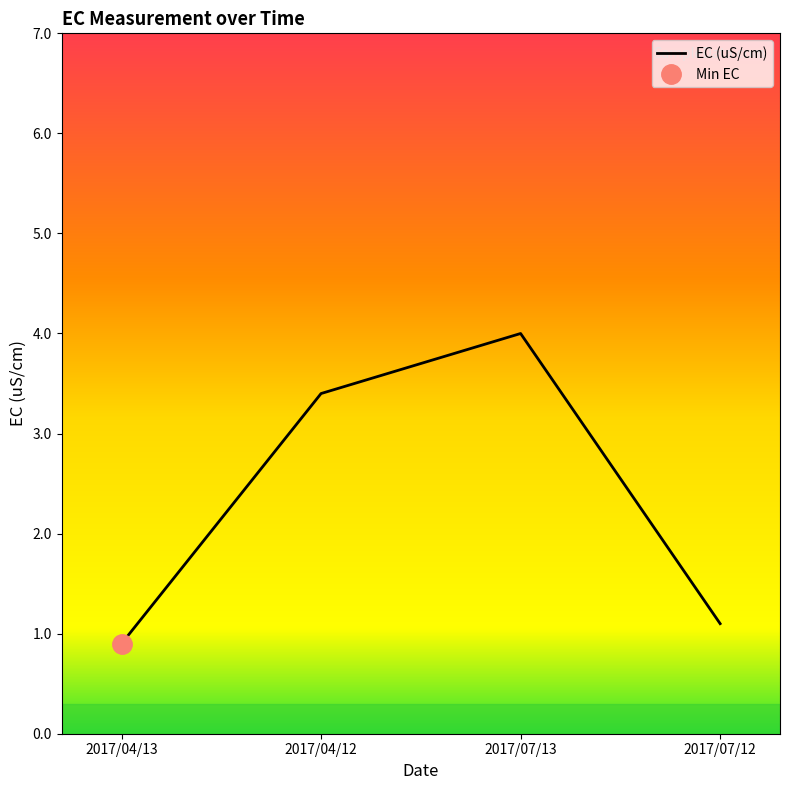

What is the label of the 1st point from the right?

2017/07/12